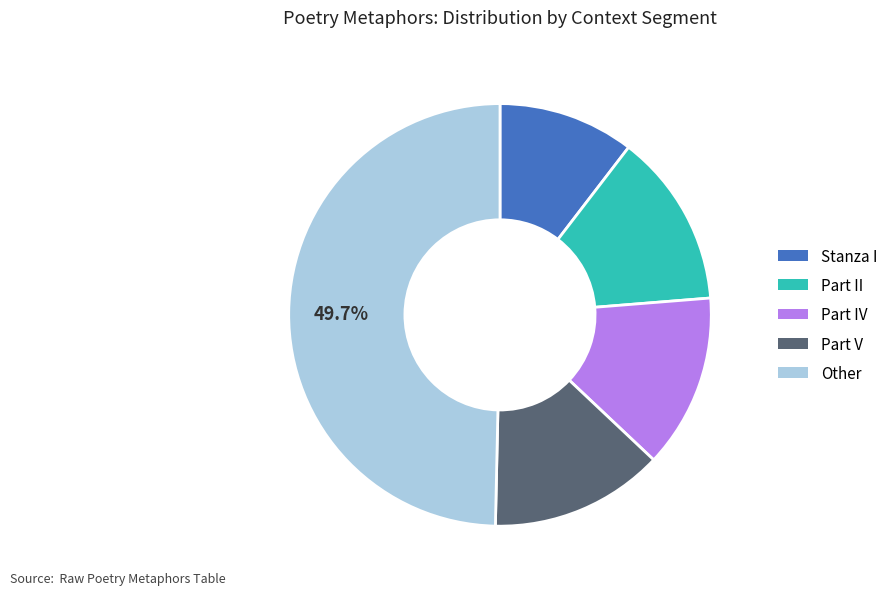

Do Part IV and Part V together represent more than half of the pie?

No